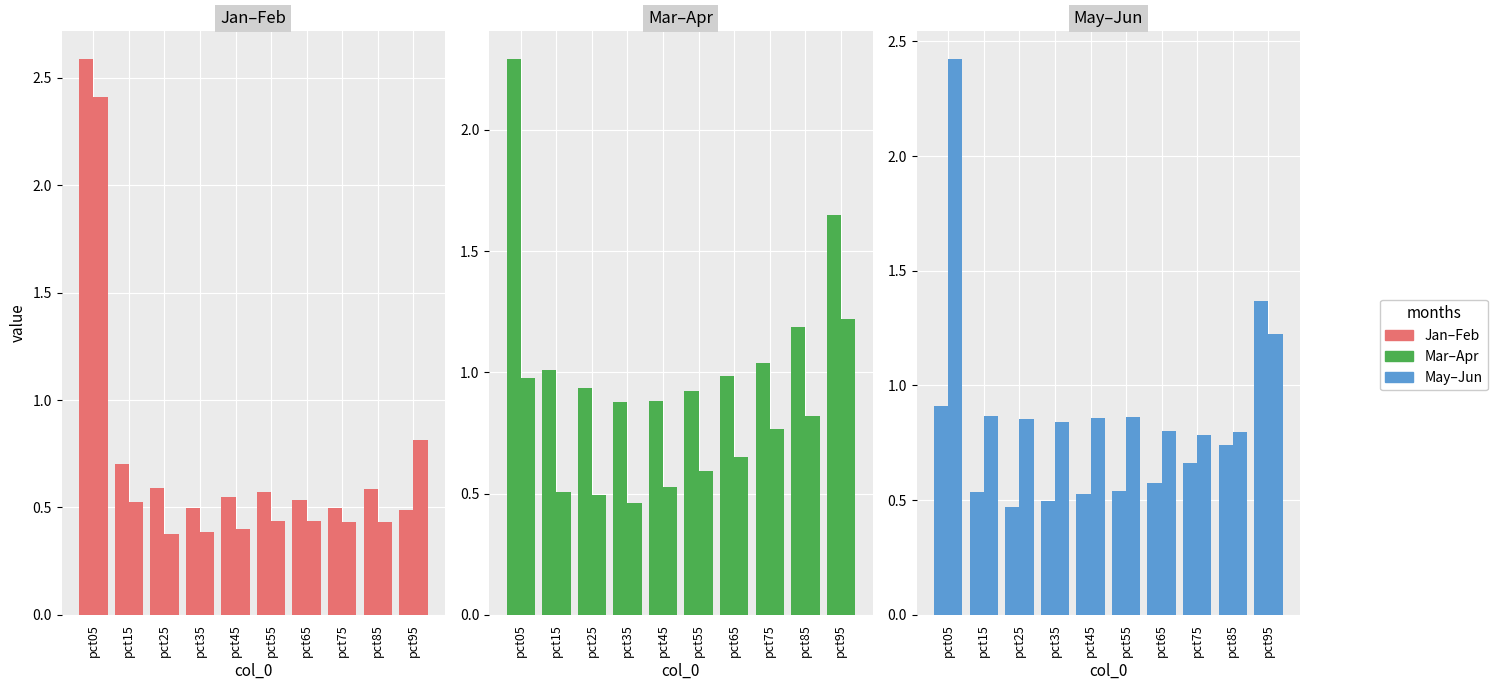

What is the difference between the maximum and minimum values in the Jun series?

1.6